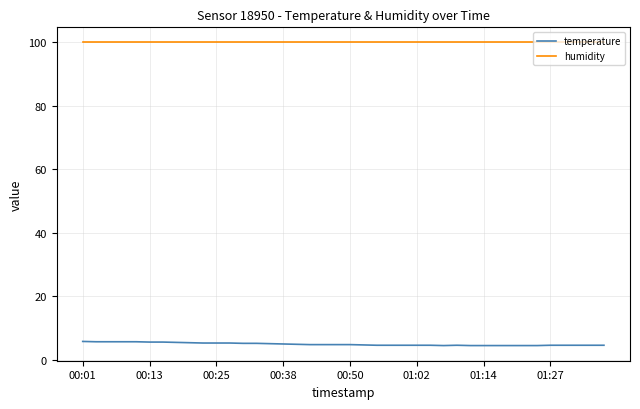

What is the minimum value for temperature?

4.5